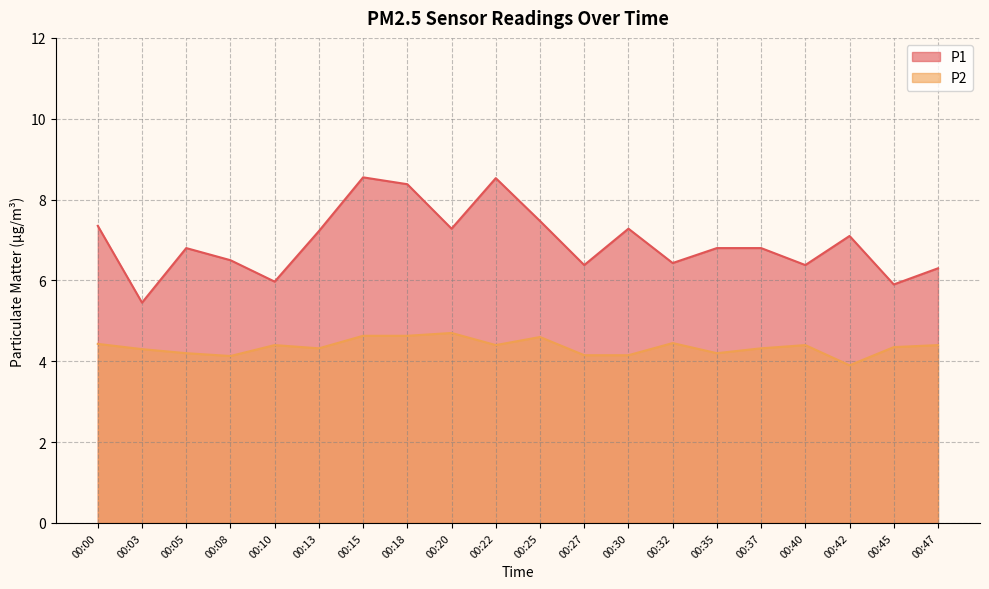

True or false: P1 and P2 cross at least once.

False